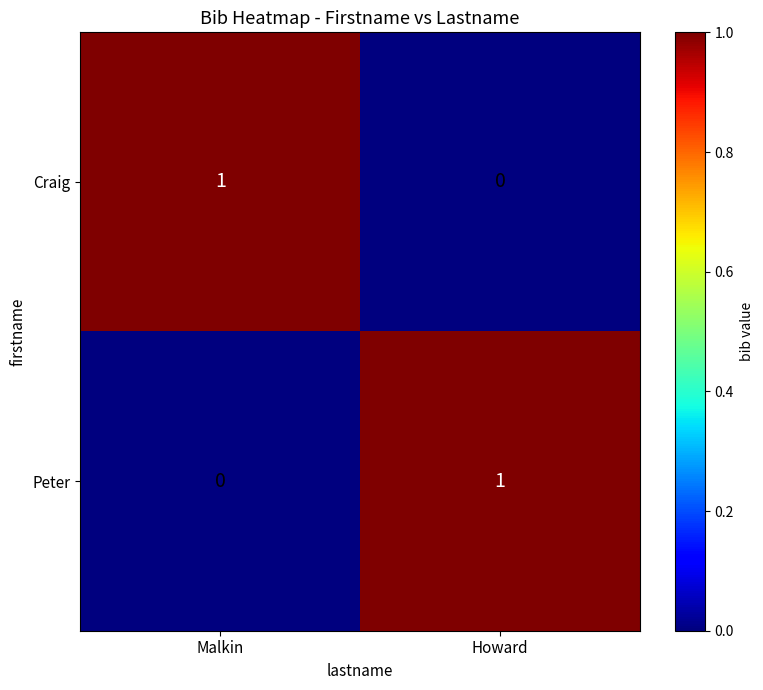

Count the number of categories in the chart.

2